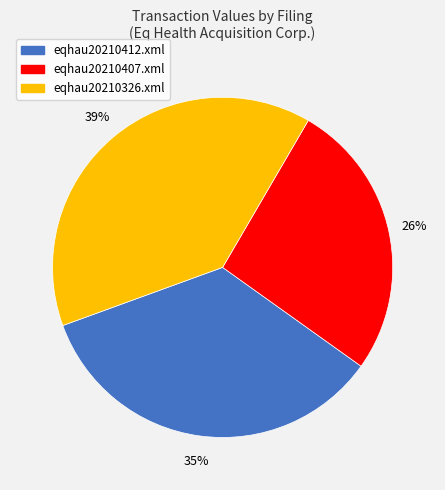

Rank the categories by value from highest to lowest.

eqhau20210326.xml, eqhau20210412.xml, eqhau20210407.xml